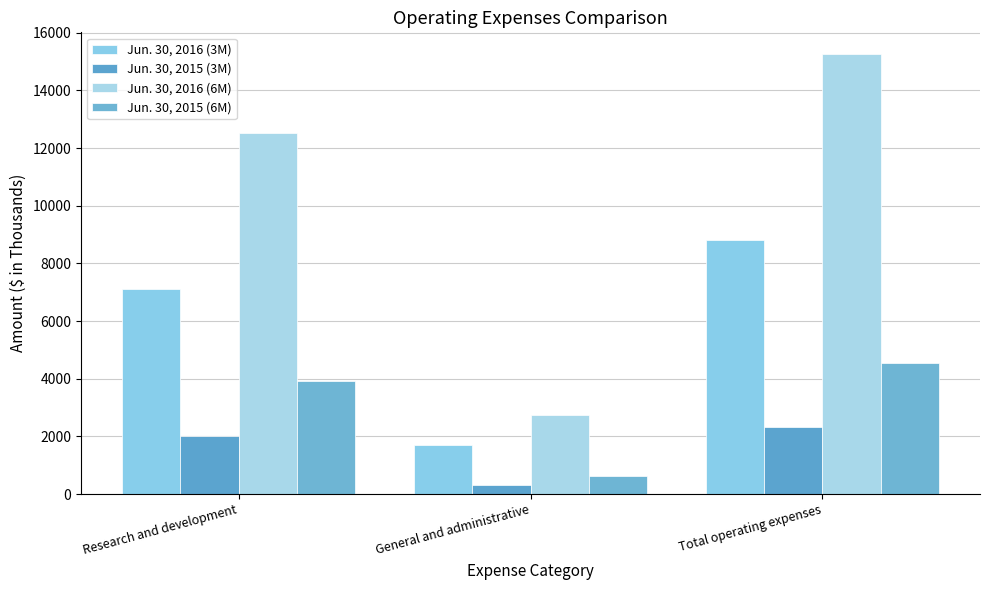

How many data points in Jun. 30, 2015 (6M) are less than 3928?

1